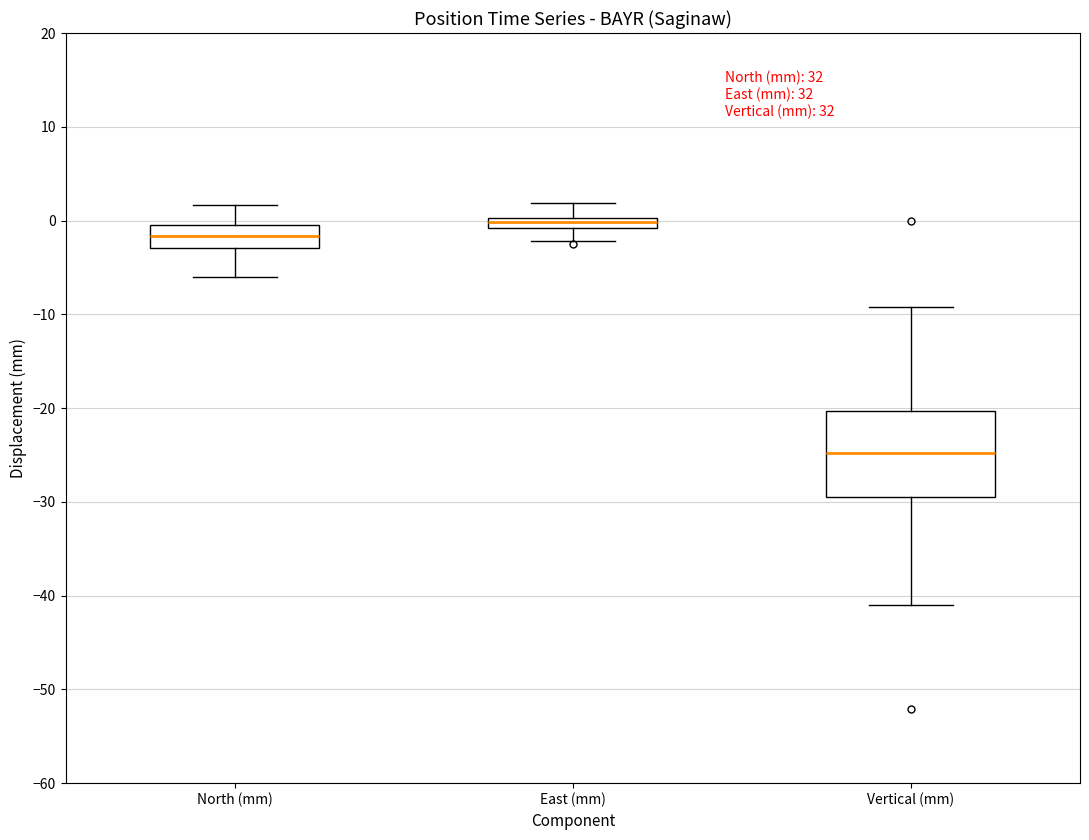

Comparing the boxes themselves (not the whiskers), which one is the tallest?

Vertical (mm)